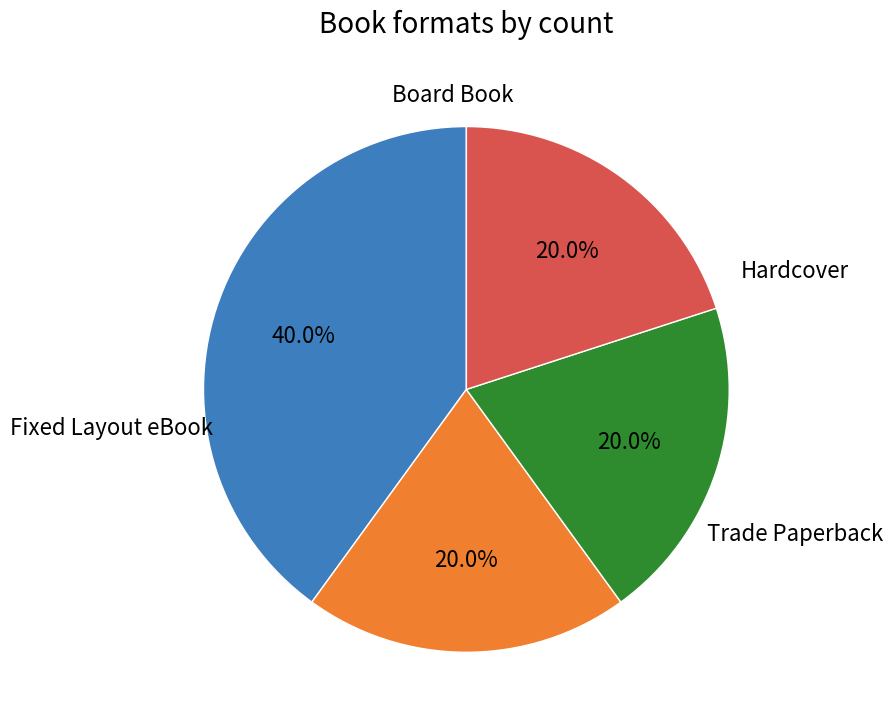

Is there a majority slice in this chart?

No